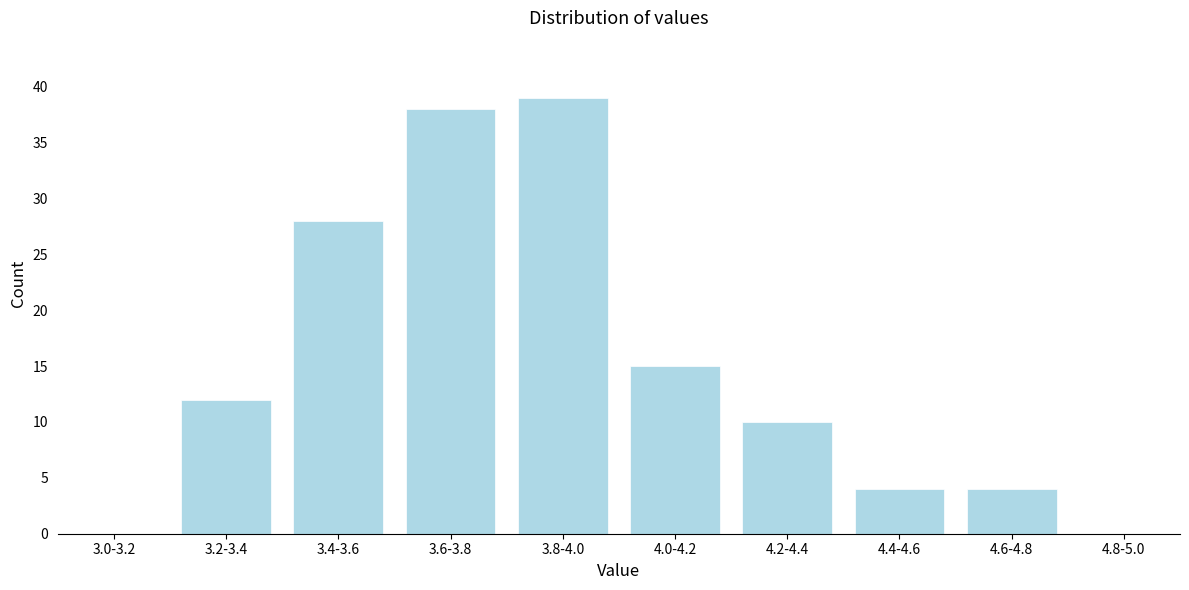

Reading left to right, extract all data points from this chart.

3.0-3.2=0	3.2-3.4=12	3.4-3.6=28	3.6-3.8=38	3.8-4.0=39	4.0-4.2=15	4.2-4.4=10	4.4-4.6=4	4.6-4.8=4	4.8-5.0=0